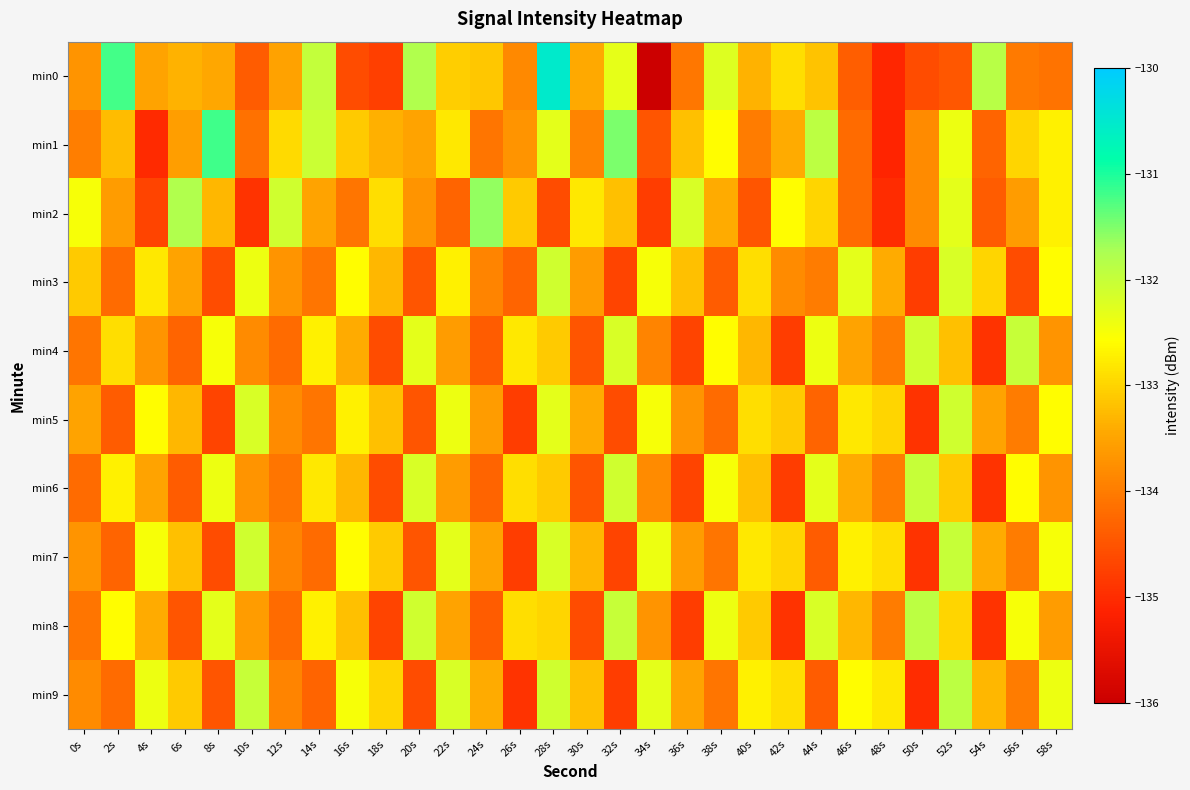

Reading left to right, list all the values displayed in this chart.

min0: 0s=-133.7	2s=-131.2	4s=-133.5	6s=-133.3	8s=-133.5	10s=-134.4	12s=-133.5	14s=-132.0	16s=-134.6	18s=-134.8	20s=-131.8	22s=-133.1	24s=-133.1	26s=-133.8	28s=-130.5	30s=-133.4	32s=-132.3	34s=-136.0	36s=-134.1	38s=-132.2	40s=-133.3	42s=-132.9	44s=-133.2	46s=-134.4	48s=-135.1	50s=-134.6	52s=-134.5	54s=-131.9	56s=-134.0	58s=-134.1
min1: 0s=-134.0	2s=-133.2	4s=-135.0	6s=-133.6	8s=-131.2	10s=-134.1	12s=-132.9	14s=-132.1	16s=-133.1	18s=-133.4	20s=-133.5	22s=-132.8	24s=-134.1	26s=-133.7	28s=-132.3	30s=-133.9	32s=-131.5	34s=-134.5	36s=-133.2	38s=-132.6	40s=-134.0	42s=-133.4	44s=-131.9	46s=-134.2	48s=-135.1	50s=-133.8	52s=-132.4	54s=-134.3	56s=-133.0	58s=-132.7
min2: 0s=-132.5	2s=-133.6	4s=-134.7	6s=-131.8	8s=-133.3	10s=-134.9	12s=-132.1	14s=-133.5	16s=-134.1	18s=-132.9	20s=-133.7	22s=-134.3	24s=-131.6	26s=-133.1	28s=-134.6	30s=-132.8	32s=-133.2	34s=-134.8	36s=-132.2	38s=-133.4	40s=-134.5	42s=-132.6	44s=-133.0	46s=-134.2	48s=-135.0	50s=-133.8	52s=-132.3	54s=-134.4	56s=-133.6	58s=-132.7
min3: 0s=-133.1	2s=-134.2	4s=-132.8	6s=-133.5	8s=-134.6	10s=-132.4	12s=-133.7	14s=-134.1	16s=-132.6	18s=-133.3	20s=-134.5	22s=-132.7	24s=-133.9	26s=-134.3	28s=-132.1	30s=-133.6	32s=-134.7	34s=-132.5	36s=-133.2	38s=-134.4	40s=-132.9	42s=-133.8	44s=-134.0	46s=-132.3	48s=-133.4	50s=-134.8	52s=-132.2	54s=-133.0	56s=-134.6	58s=-132.6
min4: 0s=-134.1	2s=-132.9	4s=-133.7	6s=-134.3	8s=-132.5	10s=-133.8	12s=-134.2	14s=-132.7	16s=-133.4	18s=-134.6	20s=-132.3	22s=-133.6	24s=-134.4	26s=-132.8	28s=-133.1	30s=-134.5	32s=-132.2	34s=-133.9	36s=-134.7	38s=-132.6	40s=-133.3	42s=-134.8	44s=-132.4	46s=-133.5	48s=-134.0	50s=-132.1	52s=-133.2	54s=-134.9	56s=-132.0	58s=-133.7
min5: 0s=-133.5	2s=-134.4	4s=-132.6	6s=-133.3	8s=-134.7	10s=-132.2	12s=-133.8	14s=-134.1	16s=-132.7	18s=-133.2	20s=-134.5	22s=-132.4	24s=-133.6	26s=-134.8	28s=-132.3	30s=-133.4	32s=-134.6	34s=-132.5	36s=-133.7	38s=-134.2	40s=-132.9	42s=-133.1	44s=-134.3	46s=-132.8	48s=-133.0	50s=-134.9	52s=-132.1	54s=-133.5	56s=-134.0	58s=-132.6
min6: 0s=-134.2	2s=-132.7	4s=-133.5	6s=-134.4	8s=-132.4	10s=-133.7	12s=-134.1	14s=-132.8	16s=-133.3	18s=-134.6	20s=-132.2	22s=-133.6	24s=-134.3	26s=-132.9	28s=-133.1	30s=-134.5	32s=-132.1	34s=-133.8	36s=-134.7	38s=-132.5	40s=-133.2	42s=-134.8	44s=-132.3	46s=-133.4	48s=-134.0	50s=-132.0	52s=-133.1	54s=-134.9	56s=-132.6	58s=-133.7
min7: 0s=-133.7	2s=-134.3	4s=-132.5	6s=-133.2	8s=-134.6	10s=-132.1	12s=-133.9	14s=-134.2	16s=-132.6	18s=-133.1	20s=-134.5	22s=-132.3	24s=-133.5	26s=-134.8	28s=-132.2	30s=-133.3	32s=-134.7	34s=-132.4	36s=-133.6	38s=-134.1	40s=-132.8	42s=-133.0	44s=-134.4	46s=-132.7	48s=-132.9	50s=-134.9	52s=-132.0	54s=-133.4	56s=-134.0	58s=-132.5
min8: 0s=-134.1	2s=-132.6	4s=-133.4	6s=-134.5	8s=-132.3	10s=-133.6	12s=-134.2	14s=-132.7	16s=-133.2	18s=-134.7	20s=-132.1	22s=-133.5	24s=-134.4	26s=-132.9	28s=-133.0	30s=-134.6	32s=-132.0	34s=-133.7	36s=-134.8	38s=-132.4	40s=-133.1	42s=-134.9	44s=-132.2	46s=-133.3	48s=-134.0	50s=-131.9	52s=-133.0	54s=-134.9	56s=-132.5	58s=-133.6
min9: 0s=-133.8	2s=-134.2	4s=-132.4	6s=-133.1	8s=-134.5	10s=-132.0	12s=-133.9	14s=-134.3	16s=-132.5	18s=-133.0	20s=-134.6	22s=-132.2	24s=-133.4	26s=-134.9	28s=-132.1	30s=-133.2	32s=-134.8	34s=-132.3	36s=-133.5	38s=-134.1	40s=-132.7	42s=-132.9	44s=-134.4	46s=-132.6	48s=-132.8	50s=-135.0	52s=-131.9	54s=-133.3	56s=-134.0	58s=-132.4